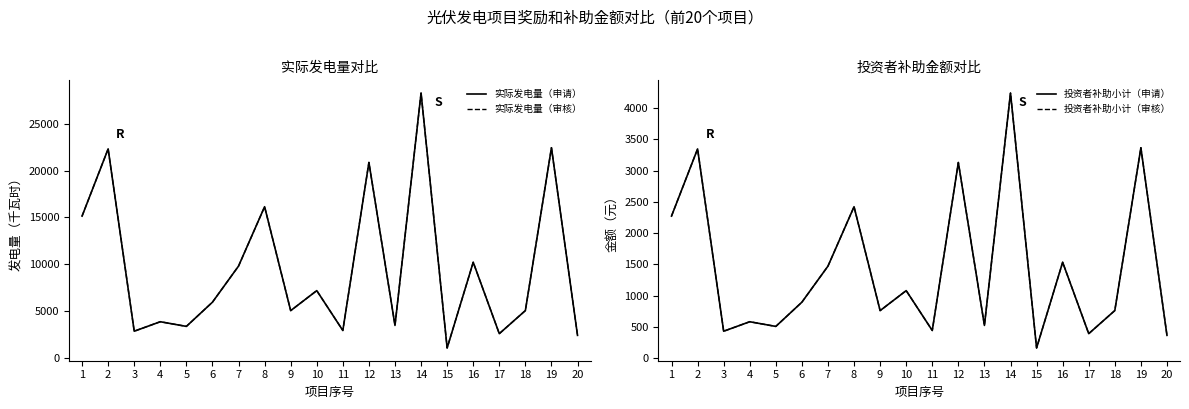

Reading right to left, list all the values displayed in this chart.

实际发电量（申请）: 2421	22440	5064	2600	10219	1074	28270	3480	20869	2941	7193	5059	16147	9809	5960	3376	3874	2863	22316	15145
实际发电量（审核）: 2421	22440	5064	2600	10219	1074	28270	3480	20869	2941	7193	5059	16147	9809	5960	3376	3874	2863	22316	15145
投资者补助小计（申请）: 363	3366	760	390	1533	161	4241	522	3130	441	1079	759	2422	1471	894	506	581	429	3347	2272
投资者补助小计（审核）: 363	3366	760	390	1533	161	4241	522	3130	441	1079	759	2422	1471	894	506	581	429	3347	2272